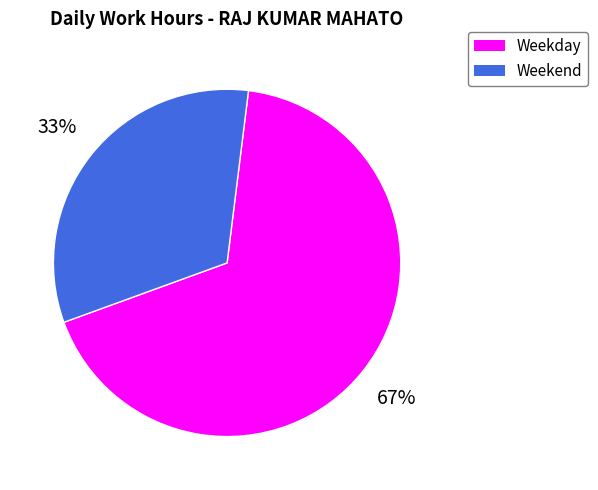

To the nearest percent, what is the average slice percentage?

50%